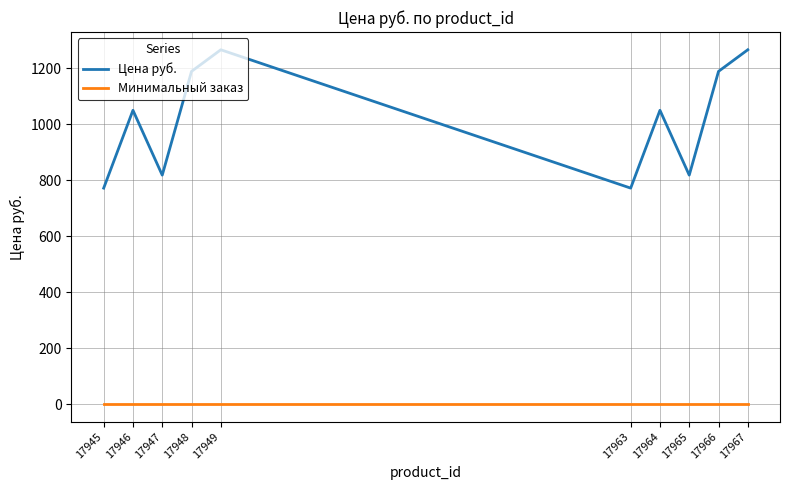

What is the difference between the maximum and minimum values in the Цена руб. series?

494.4